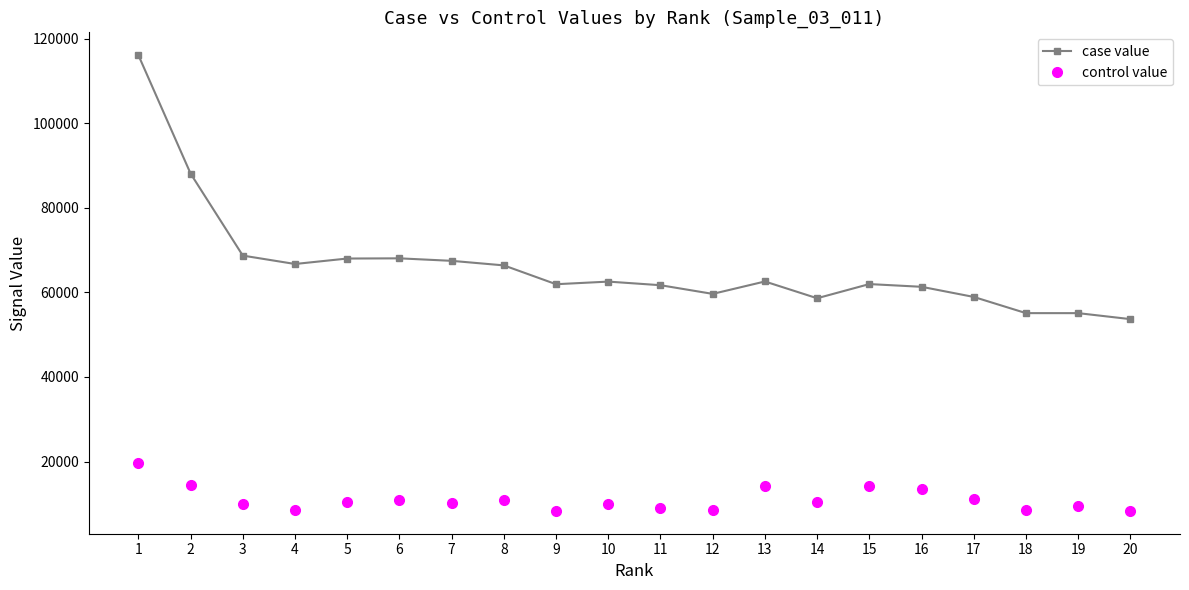

At which category is the sum across all series the highest?

1